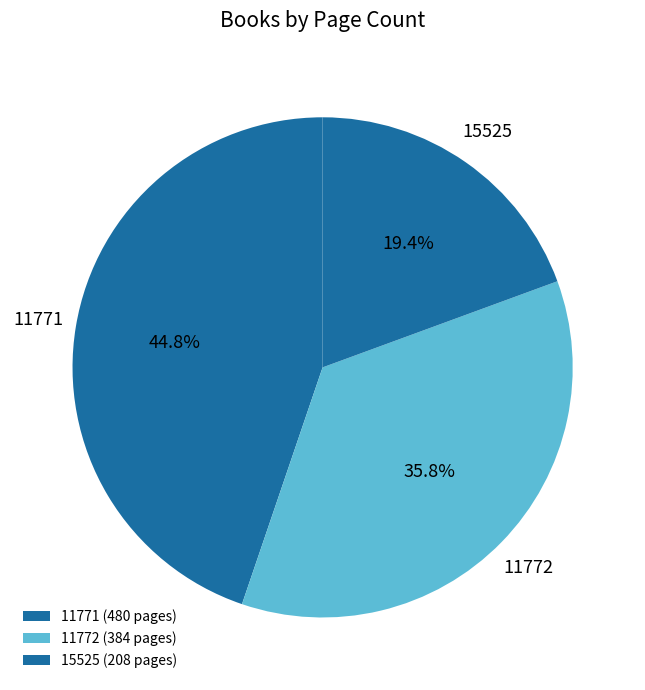

Is there a majority slice in this chart?

No